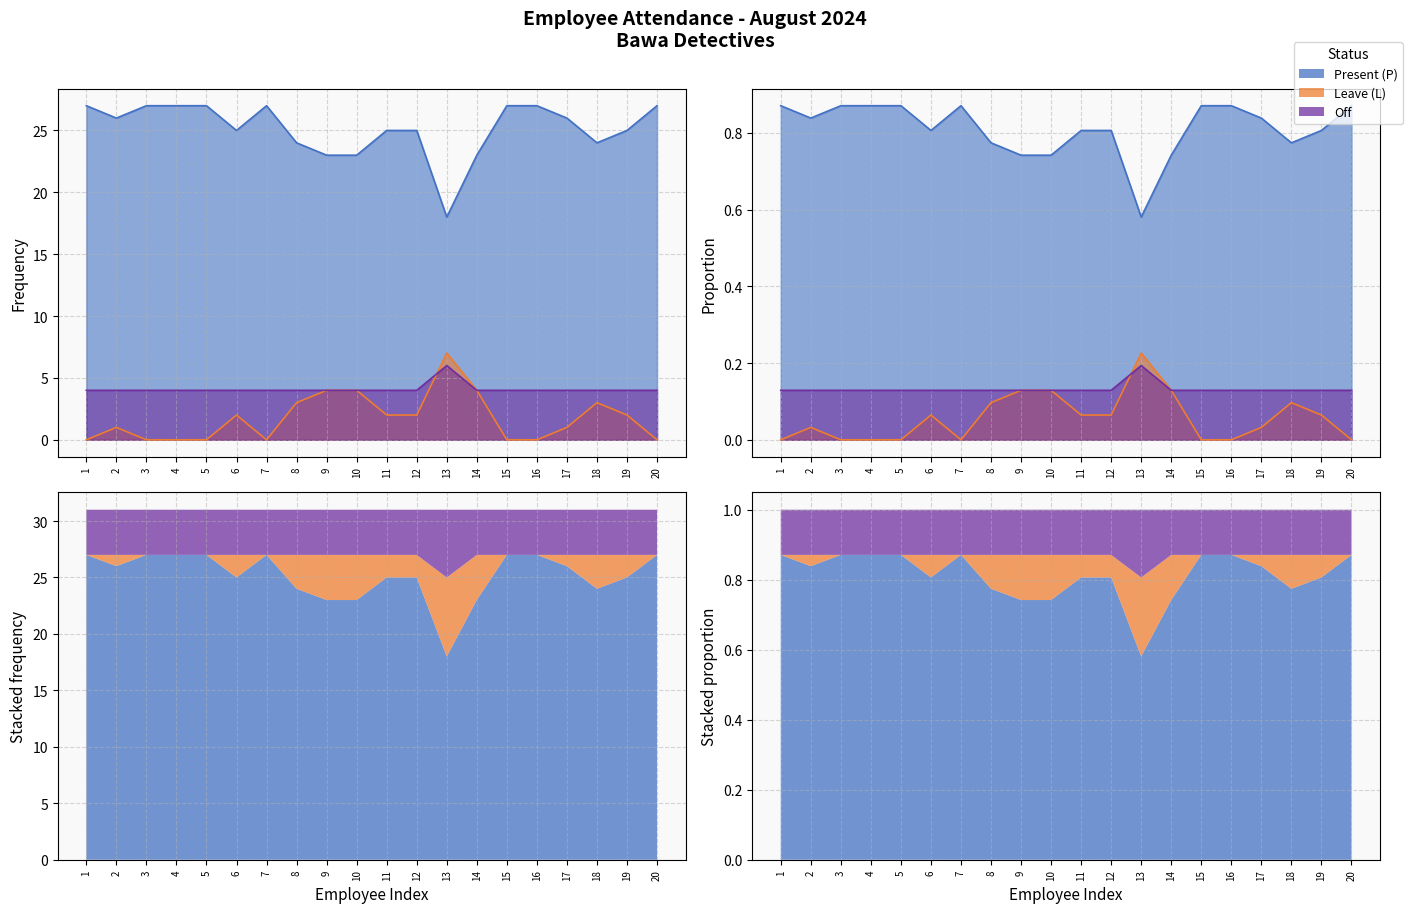

List the series in order of their peak value, highest first.

Present (P), Leave (L), Off